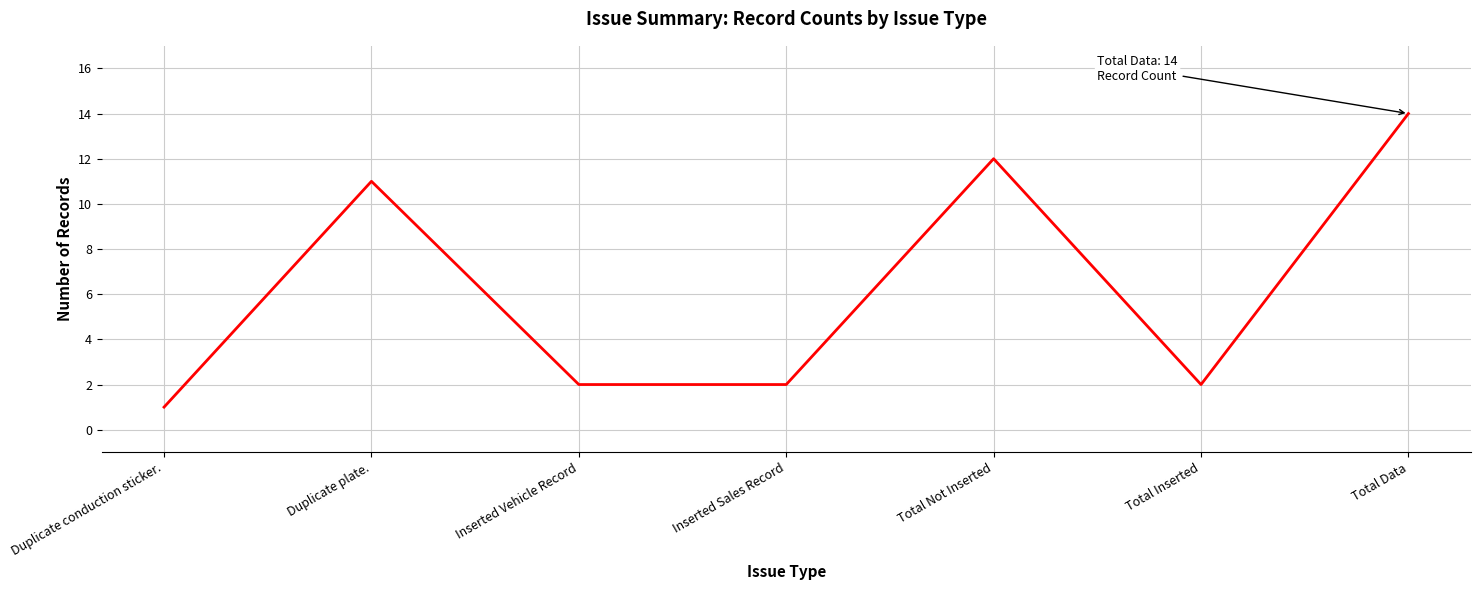

At which category does the chart reach its peak across all series?

Total Data